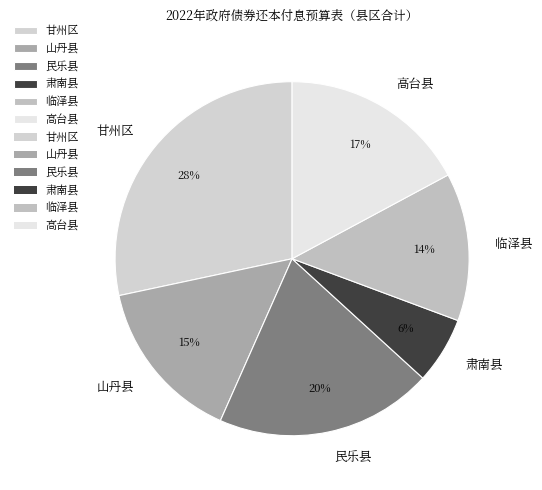

True or false: 肃南县 accounts for 6% of the total.

True